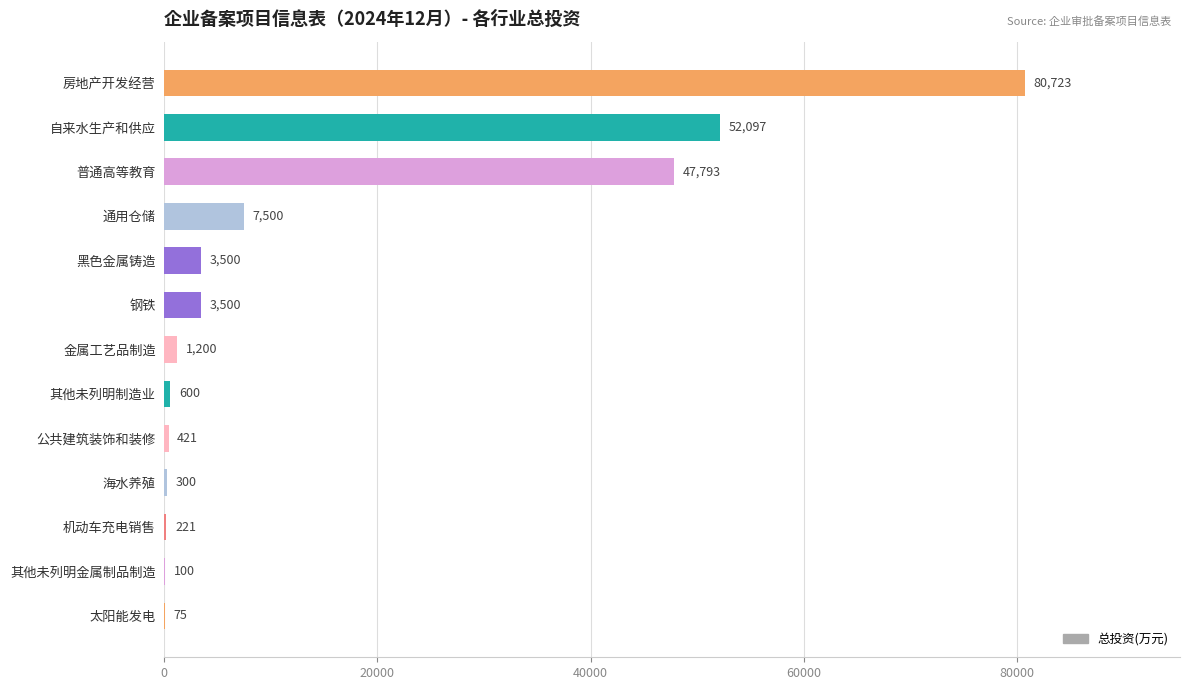

What is the sum of the values at 其他未列明金属制品制造 and 自来水生产和供应?

52197.0